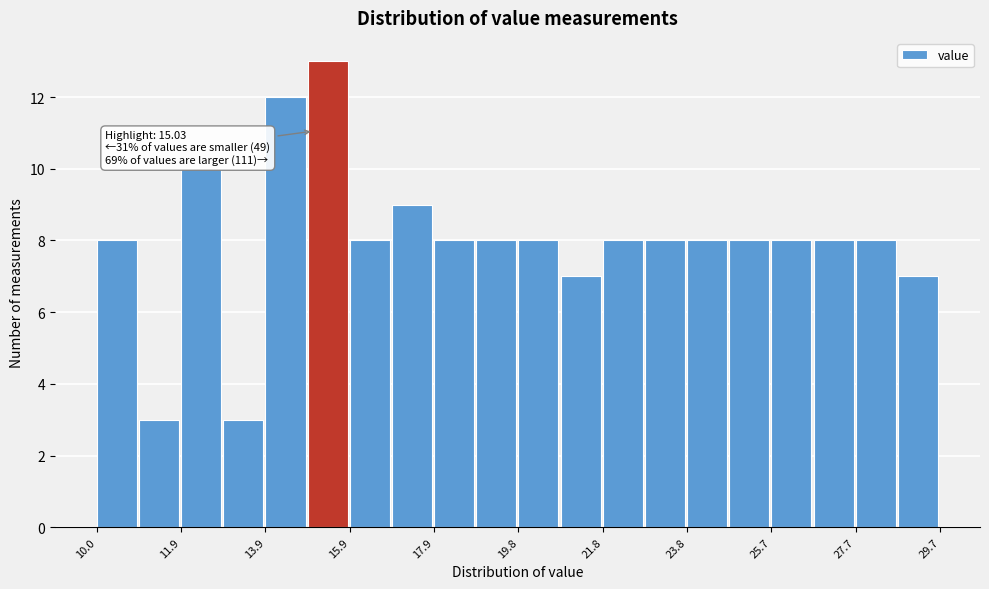

Over which range of the x-axis is the bar tallest?

14.8 to 15.8